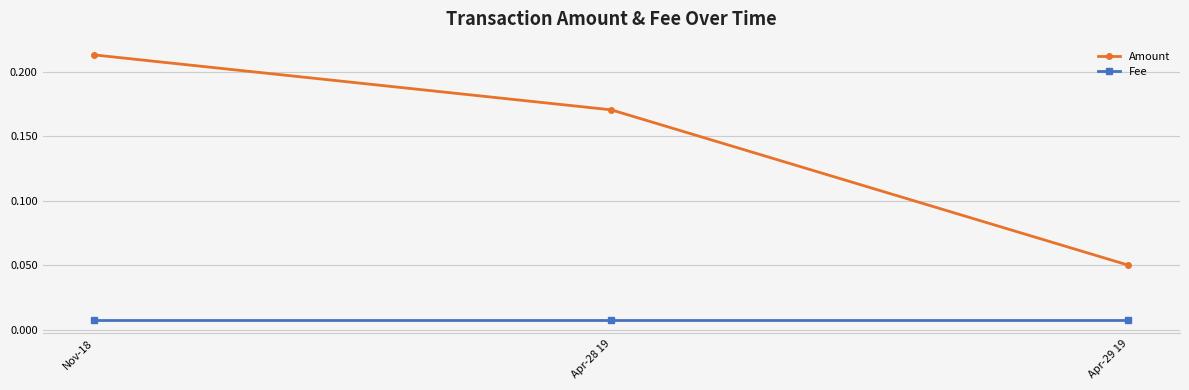

Which series has the largest range (max minus min)?

Amount